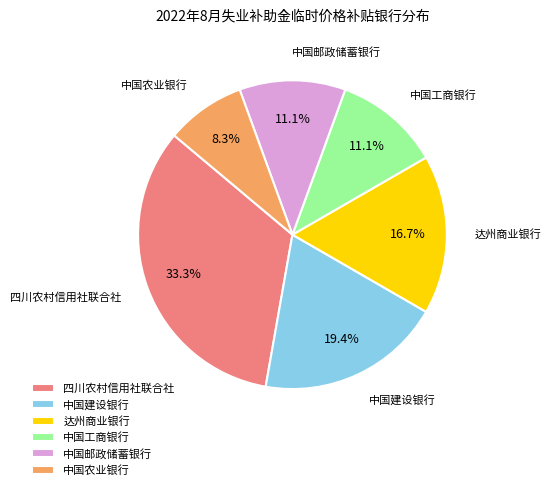

To the nearest percent, what is the difference between the 达州商业银行 and 中国工商银行 slice percentages?

6%